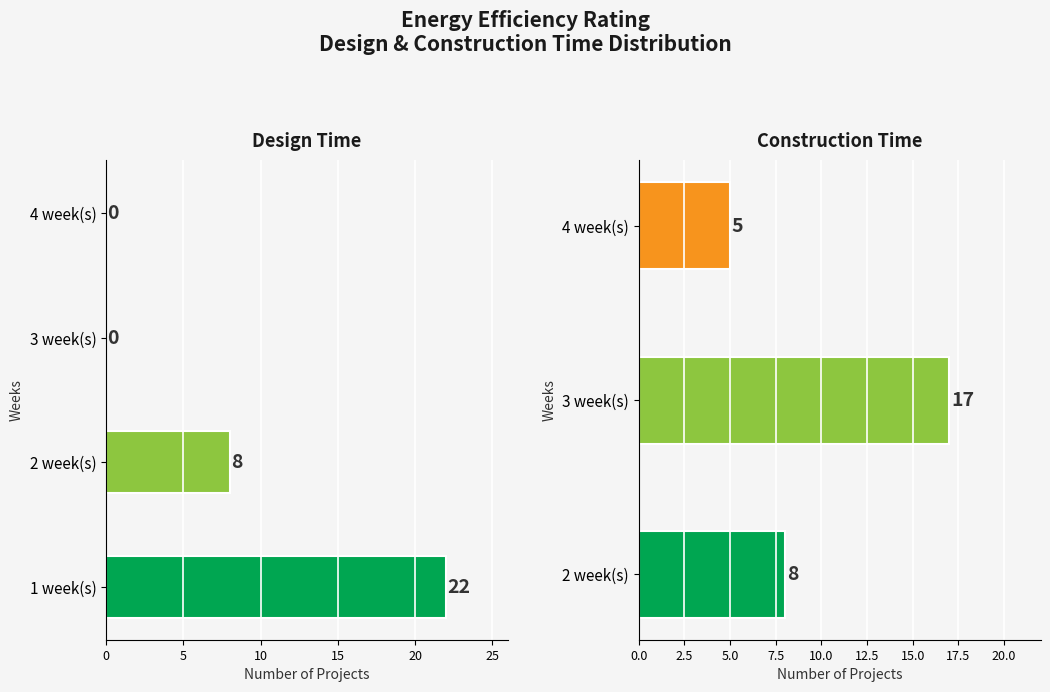

Where is Design time (weeks) nearest to the value 1?

1